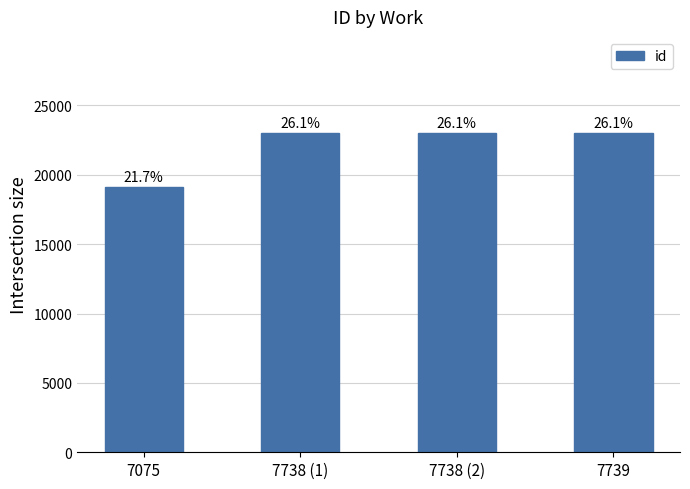

What is the greatest value displayed?

23035